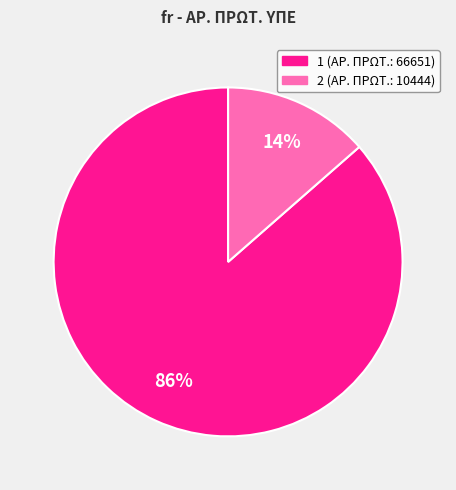

Which slice is the smallest?

2